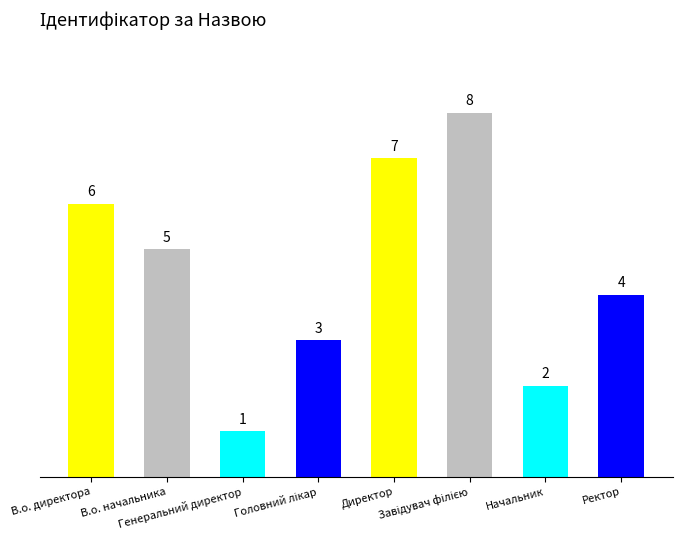

What is the difference between the values at Генеральний директор and Начальник?

1